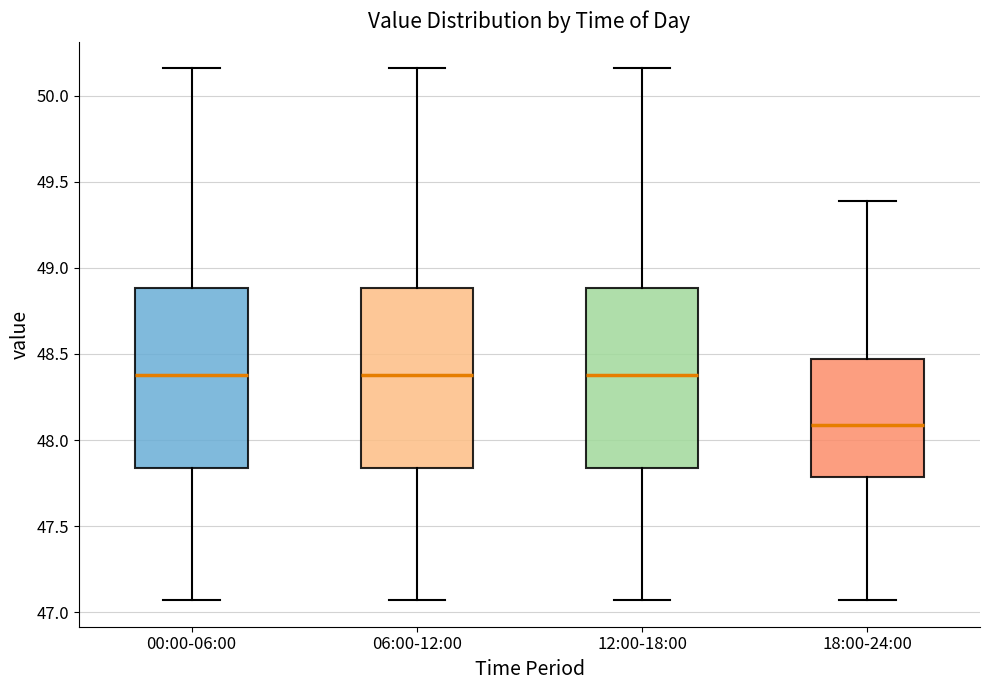

Reading left to right, read every box against the y-axis: the position of its median line, the range the box covers, and the ends of its whiskers. The values are not printed on the chart, so give them approximately, as read against the axis.

00:00-06:00: median 48.40, box 47.85 to 48.90, whiskers 47.05 to 50.15
06:00-12:00: median 48.40, box 47.85 to 48.90, whiskers 47.05 to 50.15
12:00-18:00: median 48.40, box 47.85 to 48.90, whiskers 47.05 to 50.15
18:00-24:00: median 48.10, box 47.80 to 48.45, whiskers 47.05 to 49.40